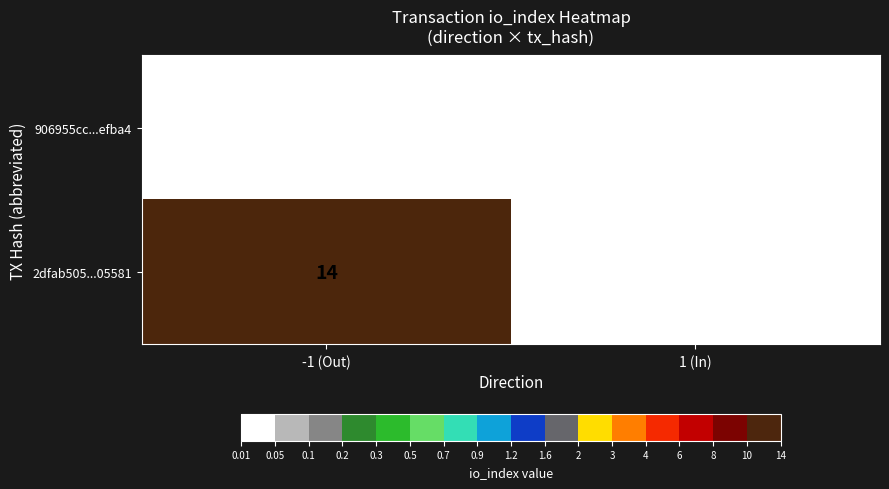

What is the spread (max minus min) of values at -1 (Out)?

14